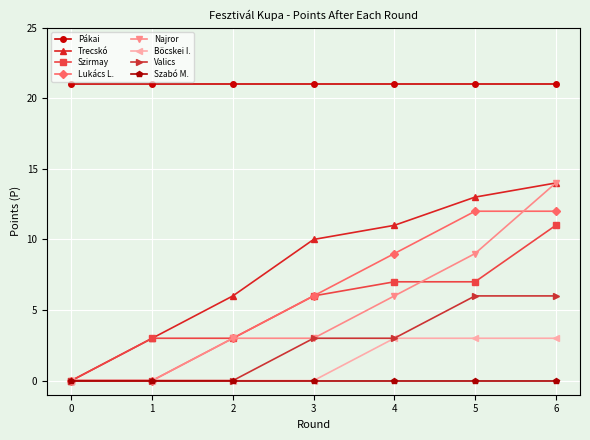

True or false: Najror has more than 2 points higher than both neighbors.

False